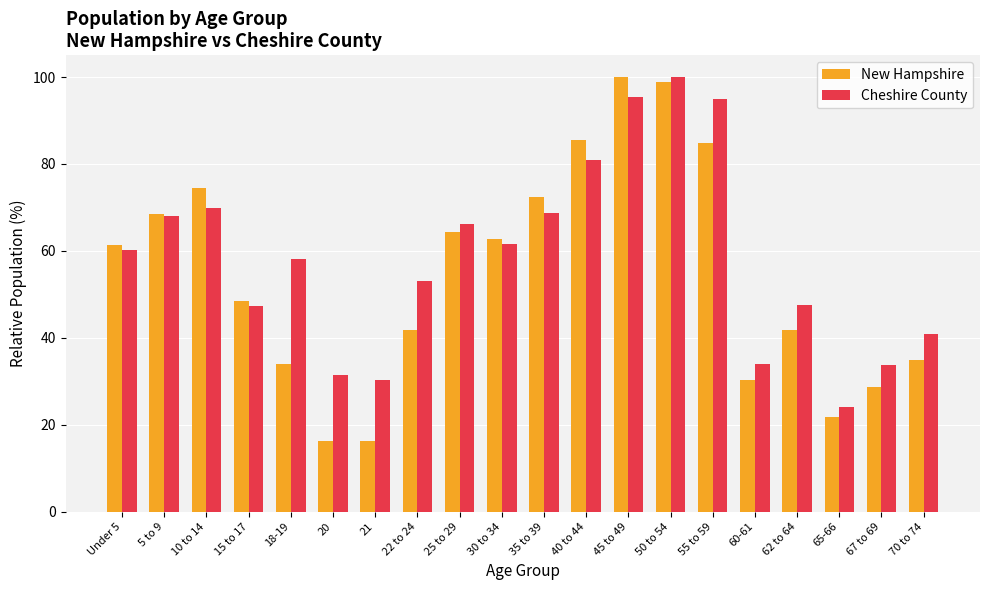

What is the maximum value for New Hampshire?

100.0